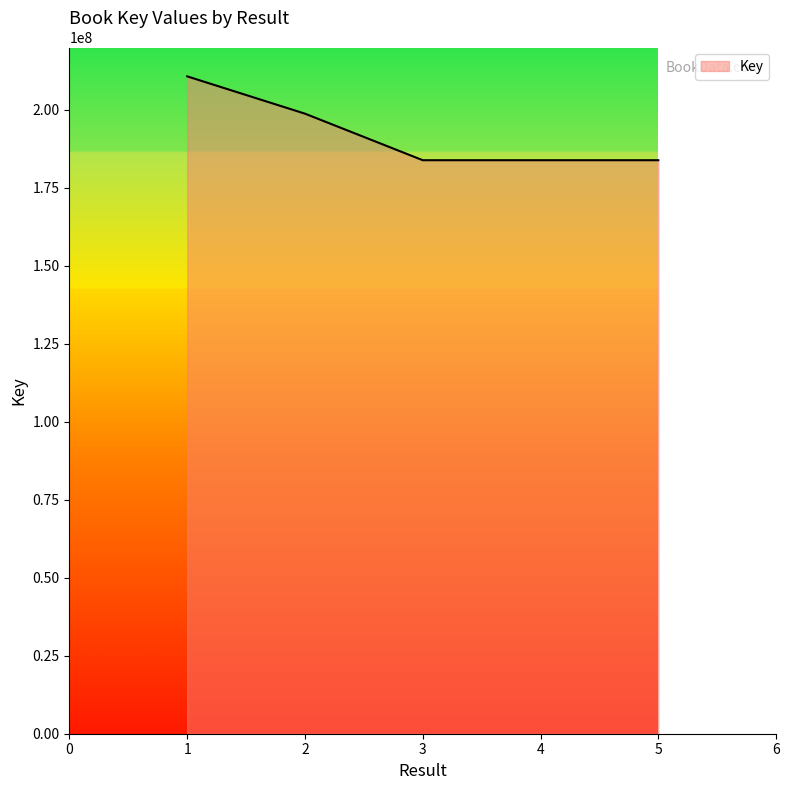

The value at 4 is 99070576. True or false?

False